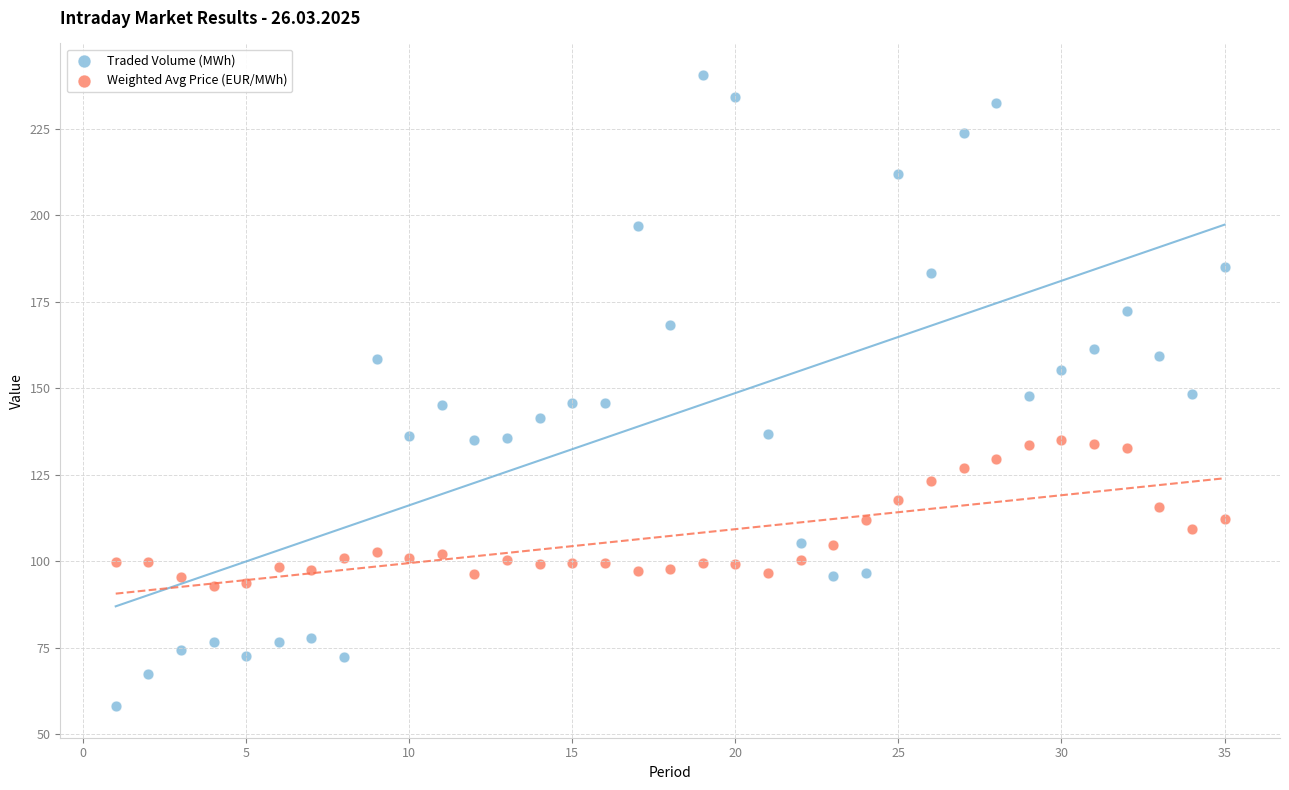

Which series contains the lowest Y value?

Traded Volume (MWh)